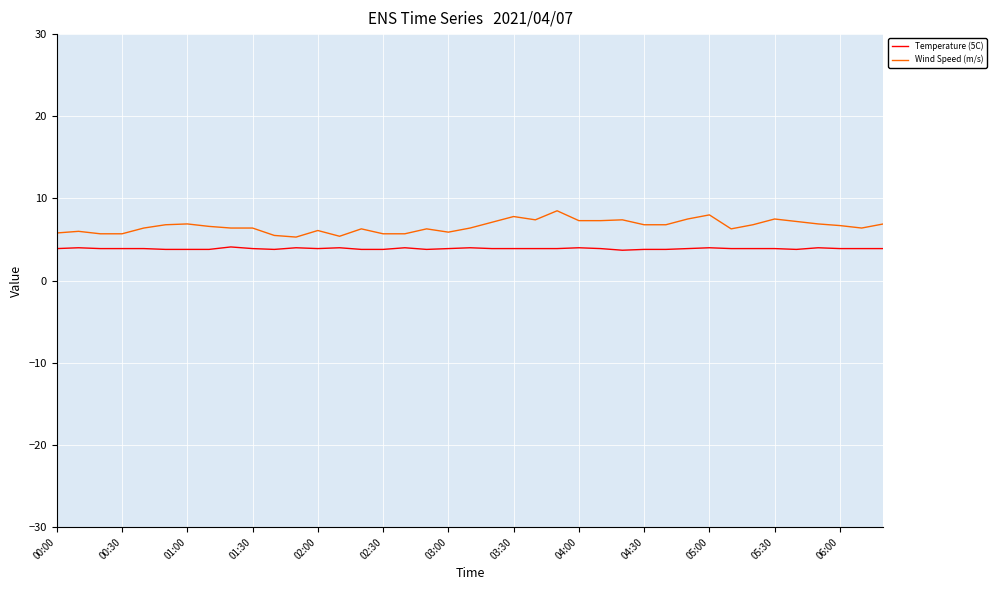

Rank the series by their average value, from highest to lowest.

Wind Speed (m/s), Temperature (5C)